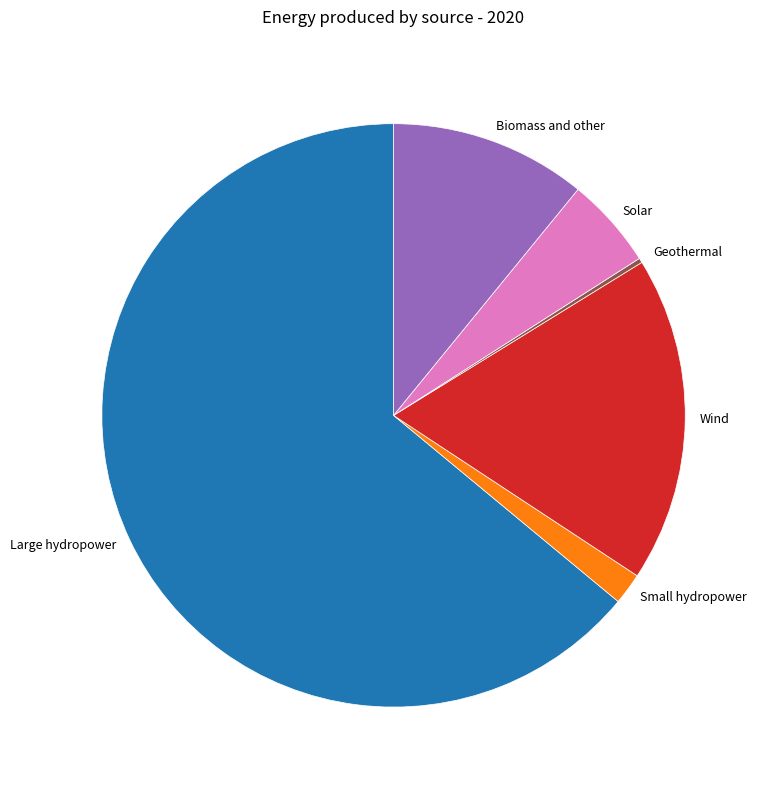

Is there any slice that represents more than half of the pie?

Yes